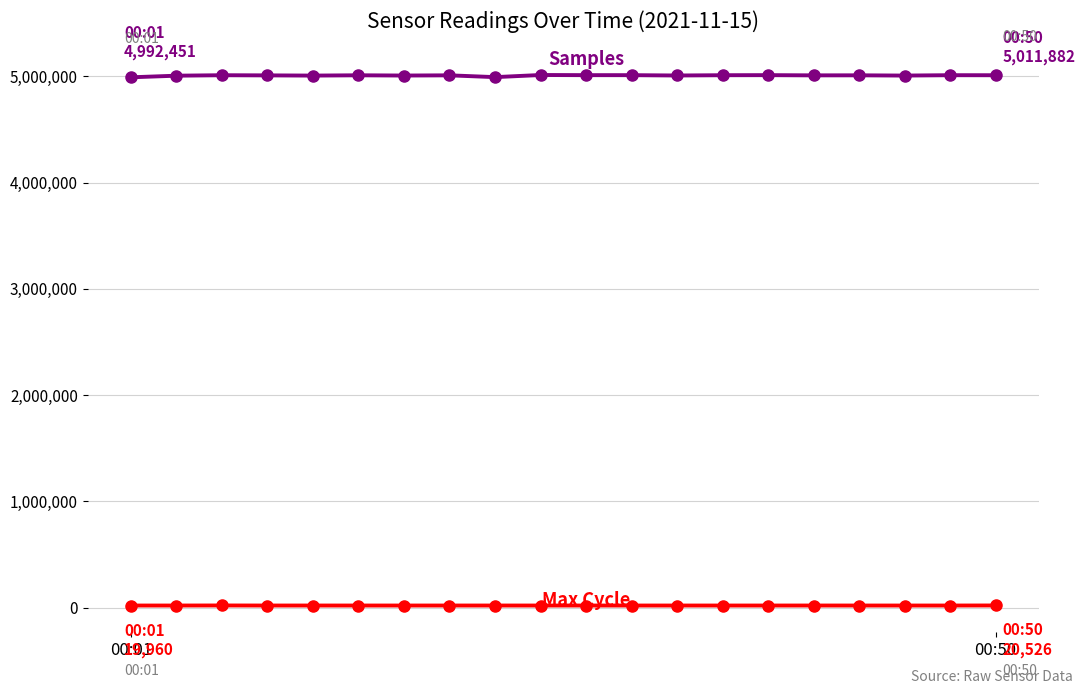

What is the greatest value displayed?

5014052